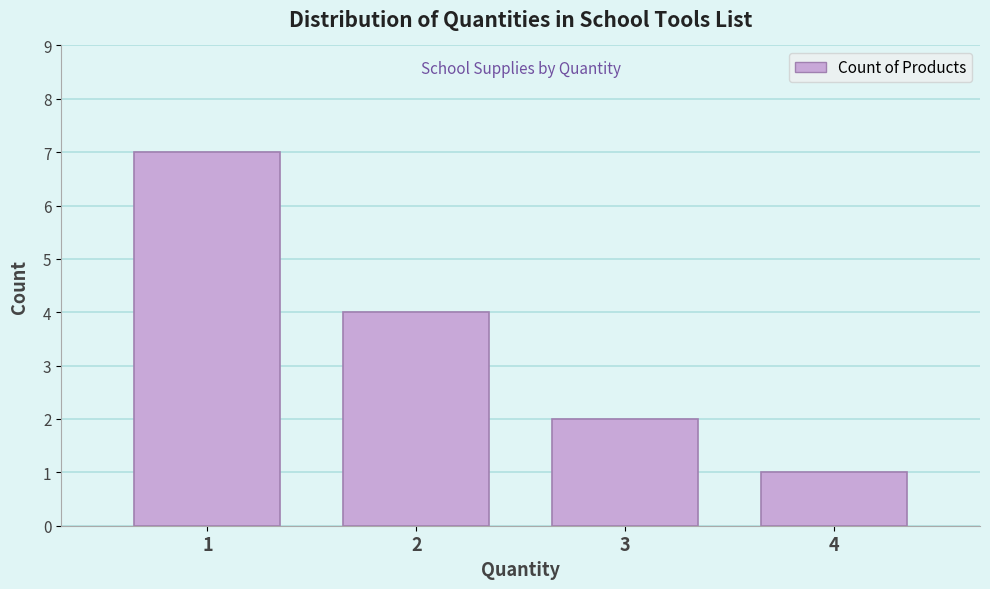

Reading left to right, list all the values displayed in this chart.

1=7	2=4	3=2	4=1